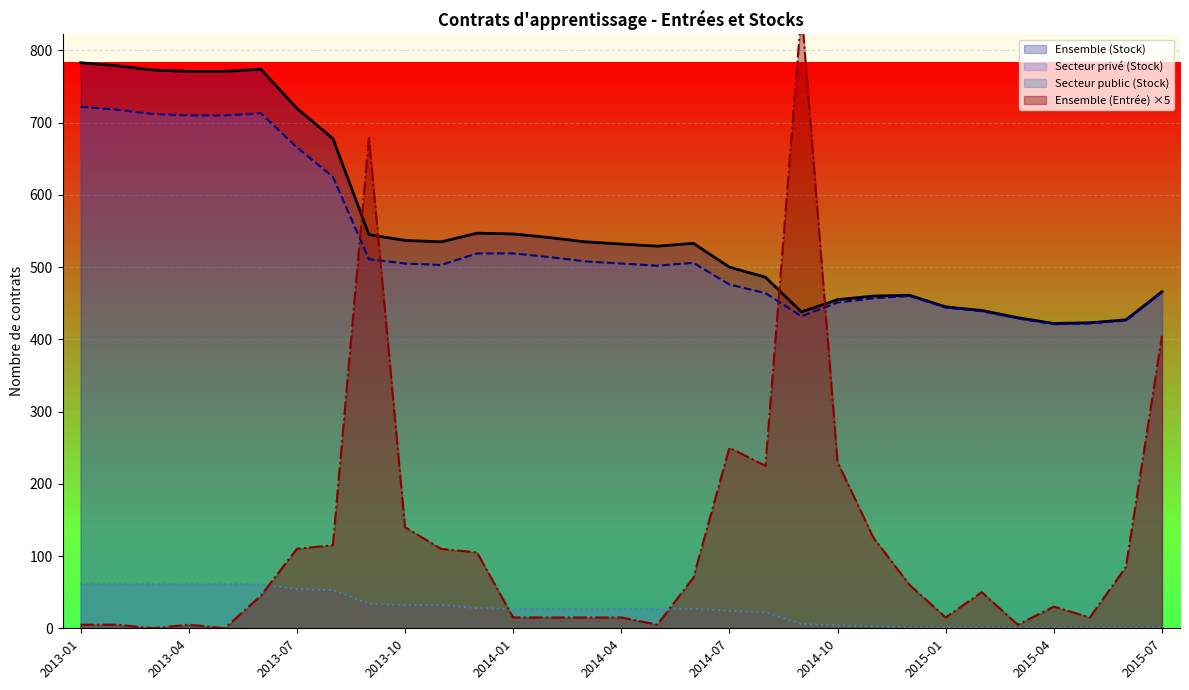

Reading left to right, extract all data points from this chart.

Ensemble (Entrée): 5	5	0	5	0	45	110	115	680	140	110	105	15	15	15	15	5	70	250	225	855	230	125	60	15	50	5	30	15	85	405
Ensemble (Stock): 783	779	773	771	771	774	720	678	545	537	535	547	546	541	535	532	529	533	500	486	438	455	460	461	445	440	430	422	423	427	466
Secteur privé (Stock): 722	718	712	710	710	713	666	625	511	505	503	519	519	514	508	505	502	506	476	464	432	451	457	460	444	439	429	421	422	426	465
Secteur public (Stock): 61	61	61	61	61	61	54	53	34	32	32	28	27	27	27	27	27	27	24	22	6	4	3	1	1	1	1	1	1	1	1